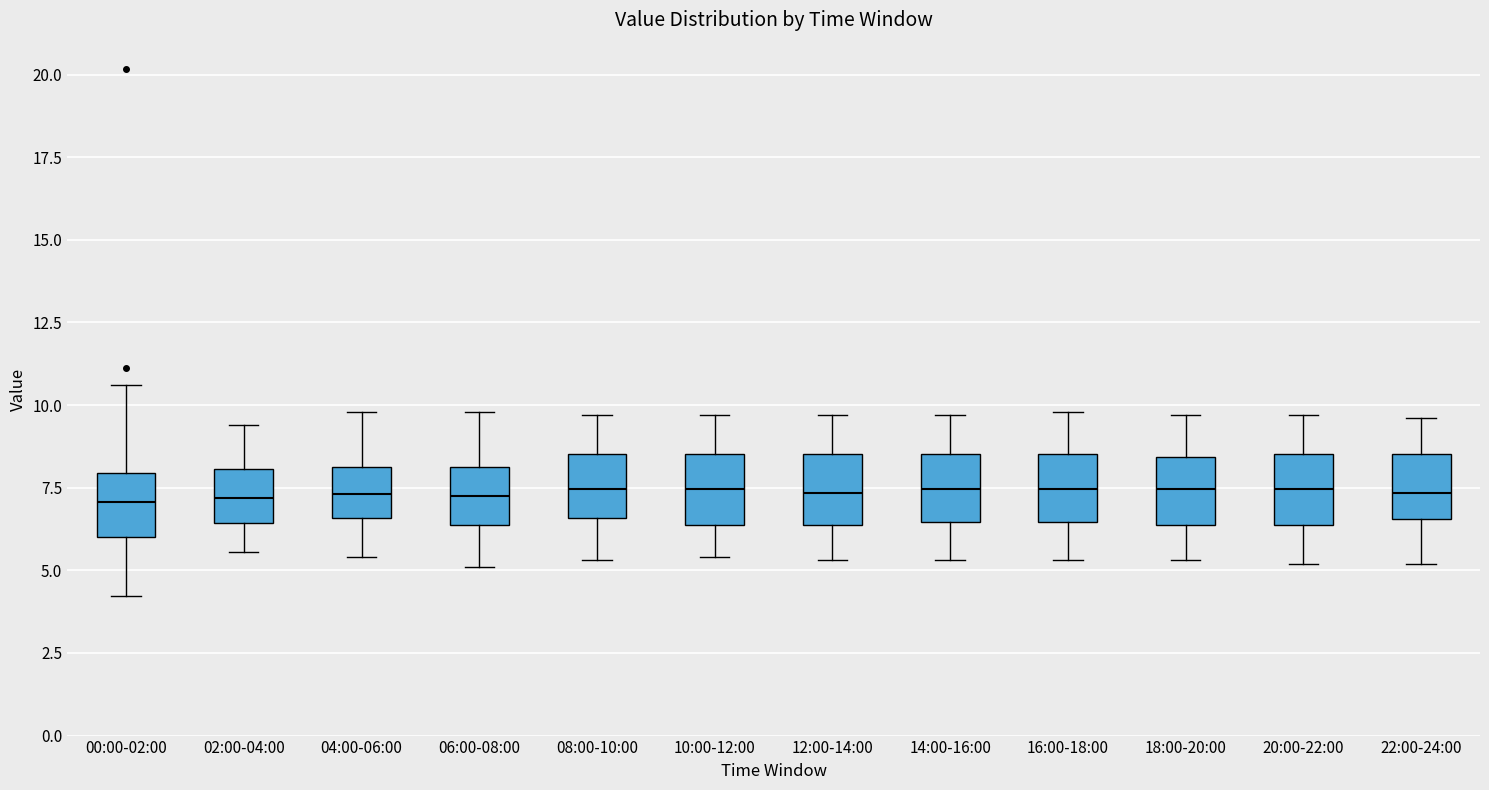

Reading left to right, transcribe this box plot: for each box, give where its median line is, the range the box spans, and where its two whiskers end, as read against the y-axis. The values are not printed on the chart, so give them approximately, as read against the axis.

00:00-02:00: median 7.0, box 6.0 to 8.0, whiskers 4.0 to 10.5
02:00-04:00: median 7.0, box 6.5 to 8.0, whiskers 5.5 to 9.5
04:00-06:00: median 7.5, box 6.5 to 8.0, whiskers 5.5 to 10.0
06:00-08:00: median 7.5, box 6.5 to 8.0, whiskers 5.0 to 10.0
08:00-10:00: median 7.5, box 6.5 to 8.5, whiskers 5.5 to 9.5
10:00-12:00: median 7.5, box 6.5 to 8.5, whiskers 5.5 to 9.5
12:00-14:00: median 7.5, box 6.5 to 8.5, whiskers 5.5 to 9.5
14:00-16:00: median 7.5, box 6.5 to 8.5, whiskers 5.5 to 9.5
16:00-18:00: median 7.5, box 6.5 to 8.5, whiskers 5.5 to 10.0
18:00-20:00: median 7.5, box 6.5 to 8.5, whiskers 5.5 to 9.5
20:00-22:00: median 7.5, box 6.5 to 8.5, whiskers 5.0 to 9.5
22:00-24:00: median 7.5, box 6.5 to 8.5, whiskers 5.0 to 9.5